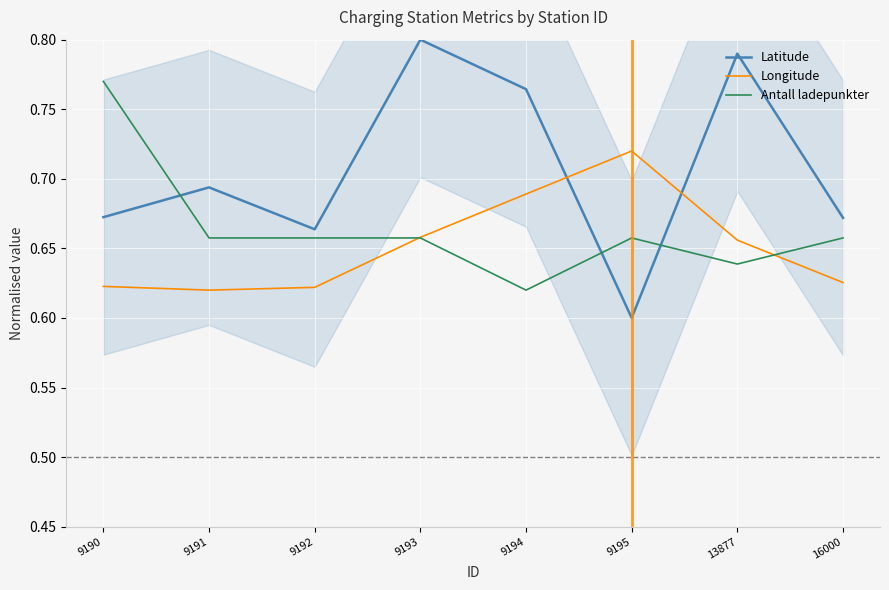

Reading right to left, what are all the values shown in this chart?

Latitude: 16000=0.7	13877=0.8	9195=0.6	9194=0.8	9193=0.8	9192=0.7	9191=0.7	9190=0.7
Longitude: 16000=0.6	13877=0.7	9195=0.7	9194=0.7	9193=0.7	9192=0.6	9191=0.6	9190=0.6
Antall ladepunkter: 16000=0.7	13877=0.6	9195=0.7	9194=0.6	9193=0.7	9192=0.7	9191=0.7	9190=0.8